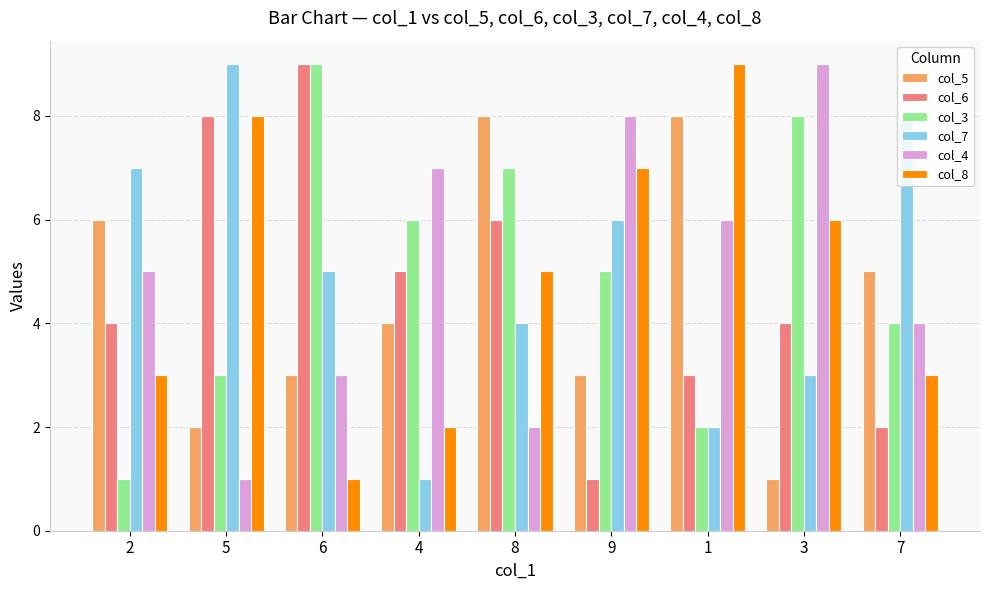

Rank the series at 2 from lowest to highest value.

col_3, col_8, col_6, col_4, col_5, col_7